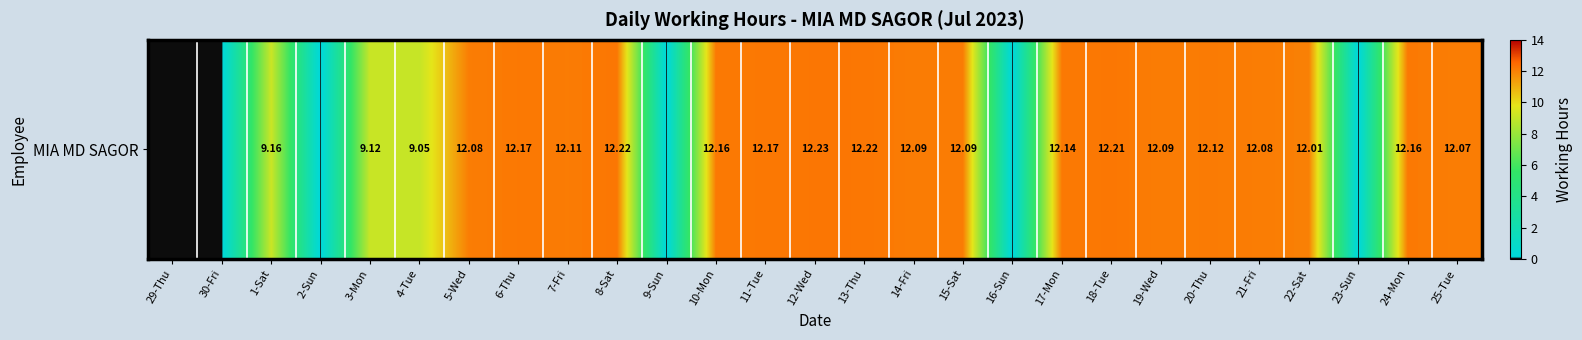

What is the difference between the maximum and second lowest values?

12.2